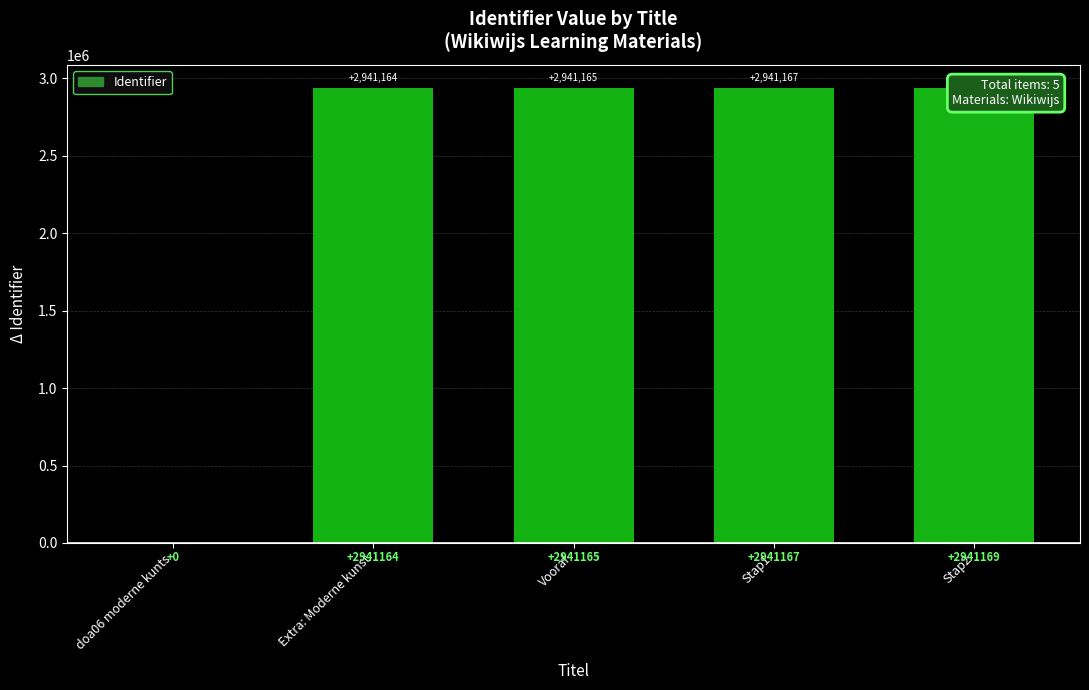

What is the change in value from Extra: Moderne kunst to Stap1?

+3